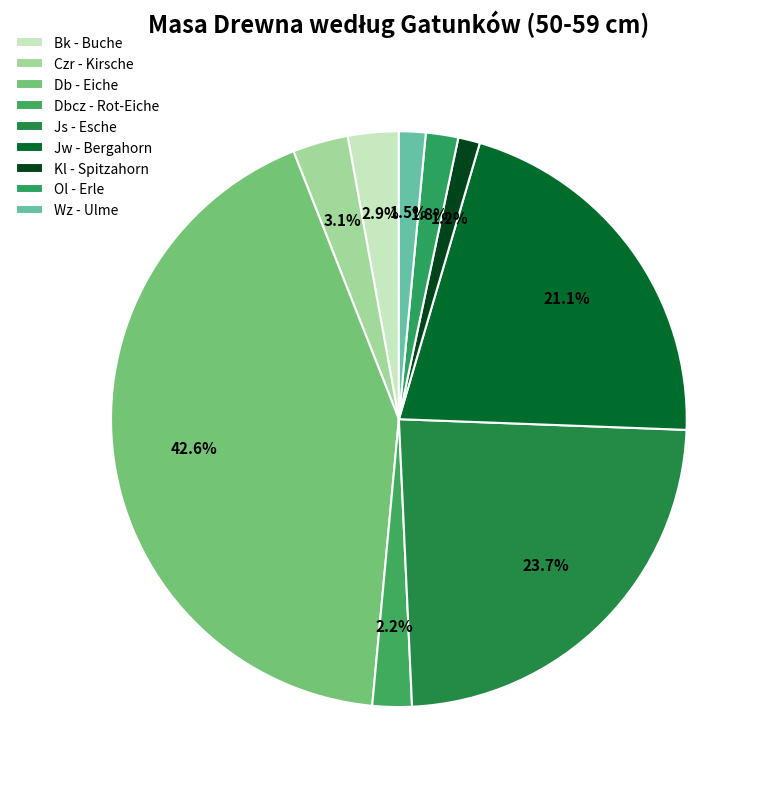

Rank the categories by value from lowest to highest.

Kl - Spitzahorn, Wz - Ulme, Ol - Erle, Dbcz - Rot-Eiche, Bk - Buche, Czr - Kirsche, Jw - Bergahorn, Js - Esche, Db - Eiche